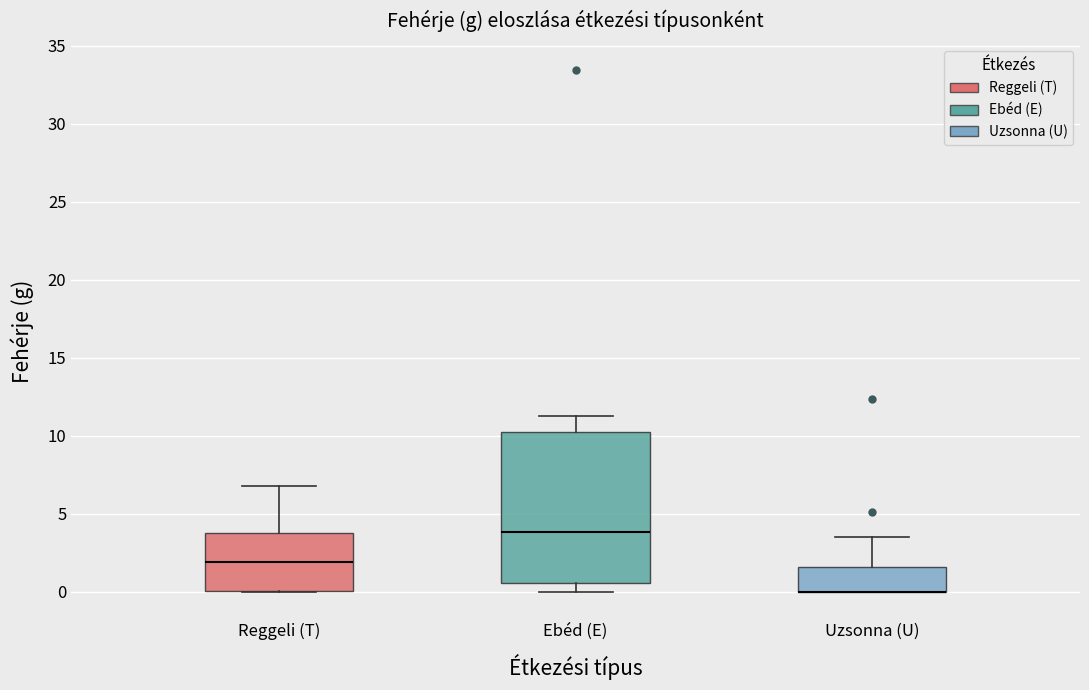

Reading left to right, read every box against the y-axis: the position of its median line, the range the box covers, and the ends of its whiskers. The values are not printed on the chart, so give them approximately, as read against the axis.

Reggeli (T): median 2.0, box 0.0 to 4.0, whiskers 0.0 to 7.0
Ebéd (E): median 4.0, box 0.5 to 10.0, whiskers 0.0 to 11.5
Uzsonna (U): median 0.0 (drawn on the box's lower edge), box 0.0 to 1.5, whiskers 0.0 to 3.5